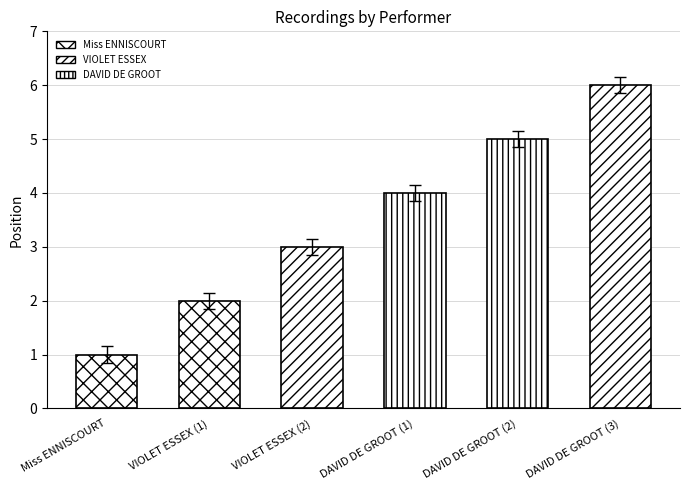

What is the change in value from VIOLET ESSEX (1) to DAVID DE GROOT (3)?

+4